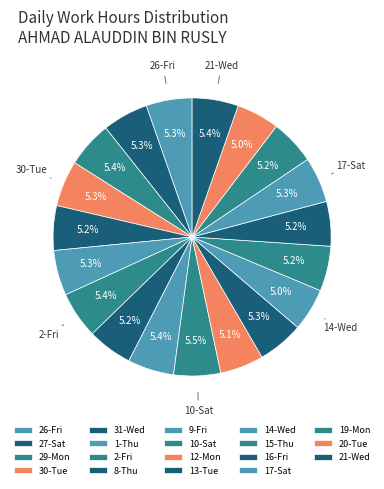

Count the number of slices in the pie.

19